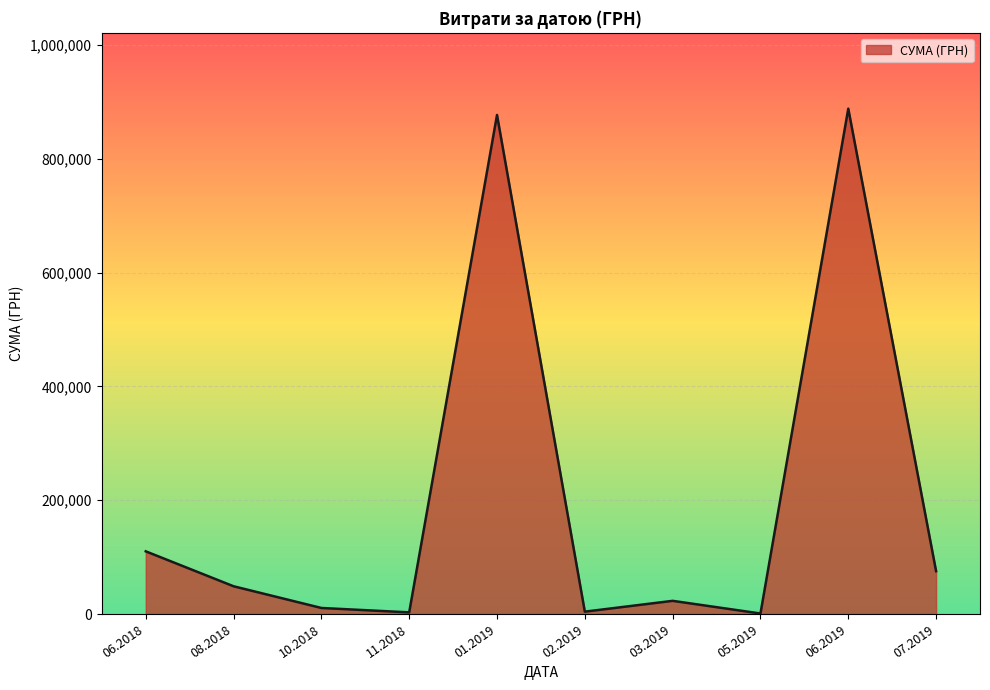

What is the difference between the maximum and minimum values?

887341.6